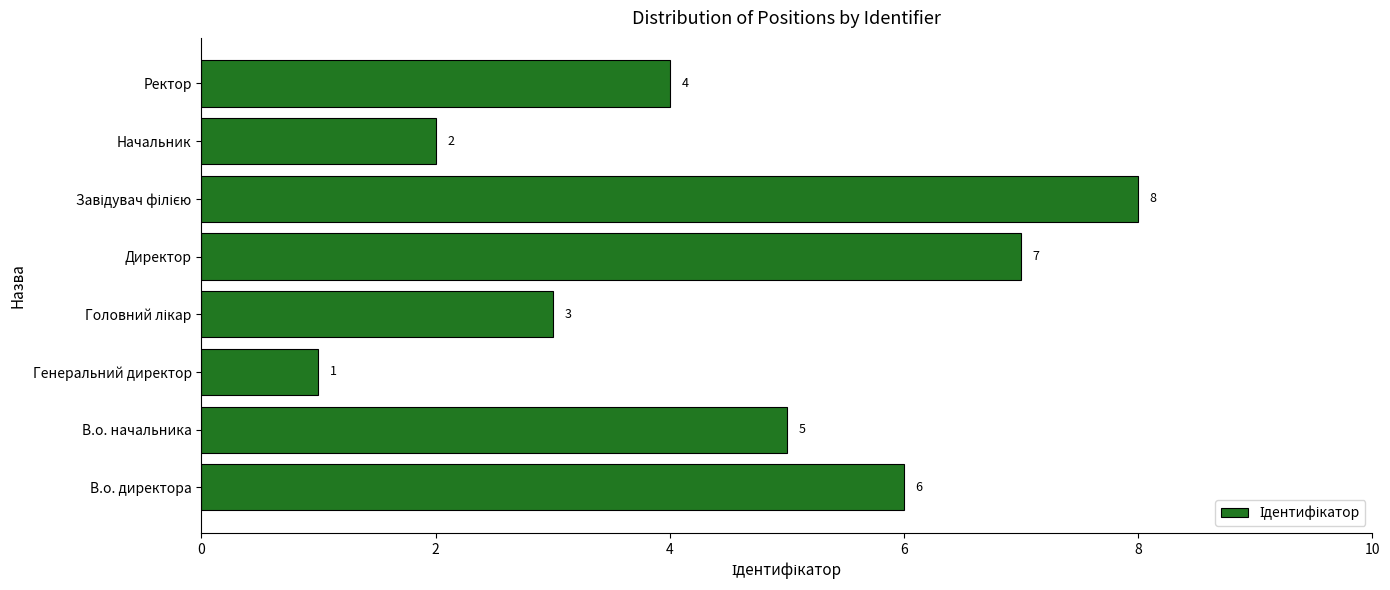

What is the difference between the second highest and second lowest values?

5